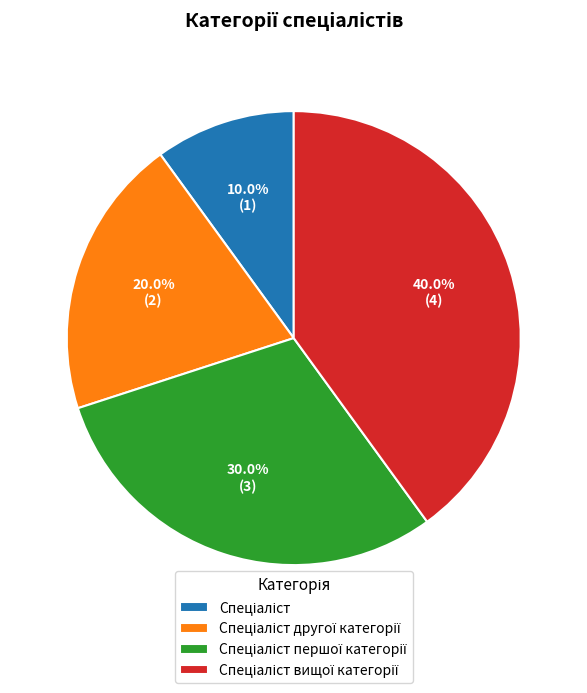

Is there a majority slice in this chart?

No